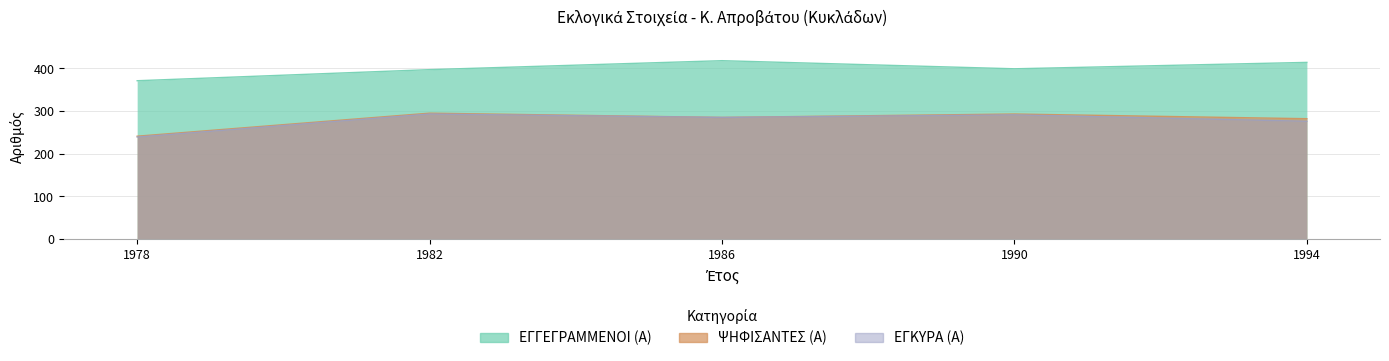

Which category has the highest value in the ΕΓΓΕΓΡΑΜΜΕΝΟΙ (Α) series?

1986